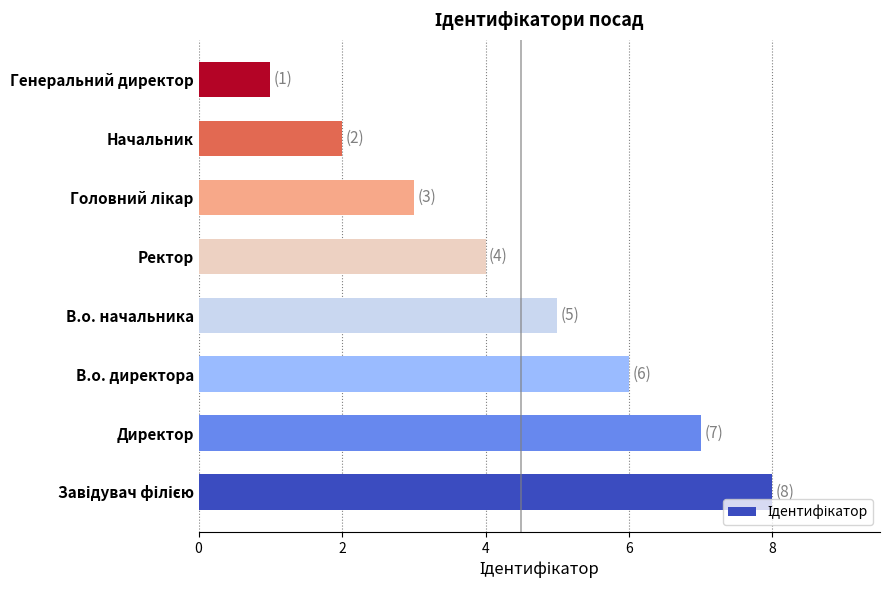

Reading bottom to top, list all the values displayed in this chart.

8	7	6	5	4	3	2	1